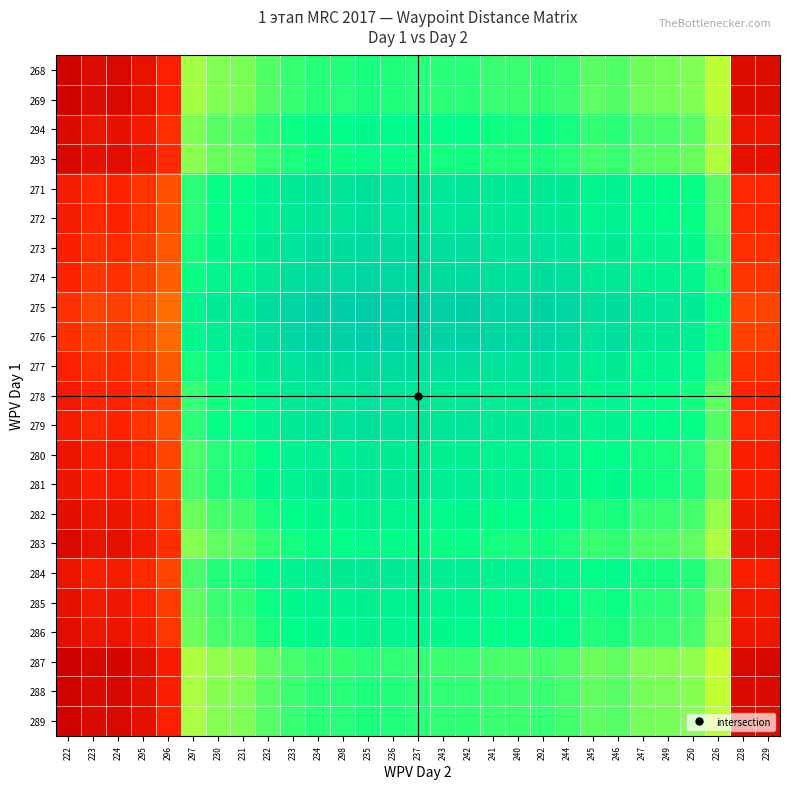

Reading right to left, list all the values displayed in this chart.

268: 229=5091.9	228=5233.4	226=68175.4	250=74823.2	249=75954.7	247=76237.6	246=78783.6	245=77934.9	244=80480.9	292=81471.0	240=80763.8	241=81046.7	242=82178.2	243=82036.8	237=82602.5	236=83168.3	235=83734.1	298=82744.0	234=82602.5	233=81188.1	232=78783.6	231=75389.0	230=74823.2	297=71711.5	296=13861.4	295=7779.3	224=4101.8	223=5091.9	222=1414.4
269: 229=4950.5	228=5091.9	226=68033.9	250=74681.8	249=75813.3	247=76096.2	246=78642.1	245=77793.5	244=80339.5	292=81329.6	240=80622.3	241=80905.2	242=82036.8	243=81895.3	237=82461.1	236=83026.9	235=83592.6	298=82602.5	234=82461.1	233=81046.7	232=78642.1	231=75247.5	230=74681.8	297=71570.0	296=13719.9	295=7637.9	224=3960.4	223=4950.5	222=1273.0
294: 229=8486.6	228=8628.0	226=71570.0	250=78217.8	249=79349.4	247=79632.2	246=82178.2	245=81329.6	244=83875.5	292=84865.6	240=84158.4	241=84441.3	242=85572.8	243=85431.4	237=85997.2	236=86562.9	235=87128.7	298=86138.6	234=85997.2	233=84582.7	232=82178.2	231=78783.6	230=78217.8	297=75106.1	296=17256.0	295=11174.0	224=7496.5	223=8486.6	222=4809.1
293: 229=7213.6	228=7355.0	226=70297.0	250=76944.8	249=78076.4	247=78359.3	246=80905.2	245=80056.6	244=82602.5	292=83592.6	240=82885.4	241=83168.3	242=84299.9	243=84158.4	237=84724.2	236=85290.0	235=85855.7	298=84865.6	234=84724.2	233=83309.8	232=80905.2	231=77510.6	230=76944.8	297=73833.1	296=15983.0	295=9901.0	224=6223.5	223=7213.6	222=3536.1
271: 229=15417.3	228=15558.7	226=78500.7	250=85148.5	249=86280.1	247=86562.9	246=89108.9	245=88260.3	244=90806.2	292=91796.3	240=91089.1	241=91372.0	242=92503.5	243=92362.1	237=92927.9	236=93493.6	235=94059.4	298=93069.3	234=92927.9	233=91513.4	232=89108.9	231=85714.3	230=85148.5	297=82036.8	296=24186.7	295=18104.7	224=14427.2	223=15417.3	222=11739.7
272: 229=15417.3	228=15558.7	226=78500.7	250=85148.5	249=86280.1	247=86562.9	246=89108.9	245=88260.3	244=90806.2	292=91796.3	240=91089.1	241=91372.0	242=92503.5	243=92362.1	237=92927.9	236=93493.6	235=94059.4	298=93069.3	234=92927.9	233=91513.4	232=89108.9	231=85714.3	230=85148.5	297=82036.8	296=24186.7	295=18104.7	224=14427.2	223=15417.3	222=11739.7
273: 229=17114.6	228=17256.0	226=80198.0	250=86845.8	249=87977.4	247=88260.3	246=90806.2	245=89957.6	244=92503.5	292=93493.6	240=92786.4	241=93069.3	242=94200.8	243=94059.4	237=94625.2	236=95190.9	235=95756.7	298=94766.6	234=94625.2	233=93210.7	232=90806.2	231=87411.6	230=86845.8	297=83734.1	296=25884.0	295=19802.0	224=16124.5	223=17114.6	222=13437.1
274: 229=18246.1	228=18387.6	226=81329.6	250=87977.4	249=89108.9	247=89391.8	246=91937.8	245=91089.1	244=93635.1	292=94625.2	240=93918.0	241=94200.8	242=95332.4	243=95190.9	237=95756.7	236=96322.5	235=96888.3	298=95898.2	234=95756.7	233=94342.3	232=91937.8	231=88543.1	230=87977.4	297=84865.6	296=27015.6	295=20933.5	224=17256.0	223=18246.1	222=14568.6
275: 229=21357.9	228=21499.3	226=84441.3	250=91089.1	249=92220.7	247=92503.5	246=95049.5	245=94200.8	244=96746.8	292=97736.9	240=97029.7	241=97312.6	242=98444.1	243=98302.7	237=98868.5	236=99434.2	235=100000.0	298=99009.9	234=98868.5	233=97454.0	232=95049.5	231=91654.9	230=91089.1	297=87977.4	296=30127.3	295=24045.3	224=20367.8	223=21357.9	222=17680.3
276: 229=20650.6	228=20792.1	226=83734.1	250=90381.9	249=91513.4	247=91796.3	246=94342.3	245=93493.6	244=96039.6	292=97029.7	240=96322.5	241=96605.4	242=97736.9	243=97595.5	237=98161.2	236=98727.0	235=99292.8	298=98302.7	234=98161.2	233=96746.8	232=94342.3	231=90947.7	230=90381.9	297=87270.2	296=29420.1	295=23338.0	224=19660.5	223=20650.6	222=16973.1
277: 229=17256.0	228=17397.5	226=80339.5	250=86987.3	249=88118.8	247=88401.7	246=90947.7	245=90099.0	244=92645.0	292=93635.1	240=92927.9	241=93210.7	242=94342.3	243=94200.8	237=94766.6	236=95332.4	235=95898.2	298=94908.1	234=94766.6	233=93352.2	232=90947.7	231=87553.0	230=86987.3	297=83875.5	296=26025.5	295=19943.4	224=16265.9	223=17256.0	222=13578.5
278: 229=14568.6	228=14710.0	226=77652.1	250=84299.9	249=85431.4	247=85714.3	246=88260.3	245=87411.6	244=89957.6	292=90947.7	240=90240.5	241=90523.3	242=91654.9	243=91513.4	237=92079.2	236=92645.0	235=93210.7	298=92220.7	234=92079.2	233=90664.8	232=88260.3	231=84865.6	230=84299.9	297=81188.1	296=23338.0	295=17256.0	224=13578.5	223=14568.6	222=10891.1
279: 229=15558.7	228=15700.1	226=78642.1	250=85290.0	249=86421.5	247=86704.4	246=89250.4	245=88401.7	244=90947.7	292=91937.8	240=91230.6	241=91513.4	242=92645.0	243=92503.5	237=93069.3	236=93635.1	235=94200.8	298=93210.7	234=93069.3	233=91654.9	232=89250.4	231=85855.7	230=85290.0	297=82178.2	296=24328.1	295=18246.1	224=14568.6	223=15558.7	222=11881.2
280: 229=12729.8	228=12871.3	226=75813.3	250=82461.1	249=83592.6	247=83875.5	246=86421.5	245=85572.8	244=88118.8	292=89108.9	240=88401.7	241=88684.6	242=89816.1	243=89674.7	237=90240.5	236=90806.2	235=91372.0	298=90381.9	234=90240.5	233=88826.0	232=86421.5	231=83026.9	230=82461.1	297=79349.4	296=21499.3	295=15417.3	224=11739.7	223=12729.8	222=9052.3
281: 229=13154.2	228=13295.6	226=76237.6	250=82885.4	249=84017.0	247=84299.9	246=86845.8	245=85997.2	244=88543.1	292=89533.2	240=88826.0	241=89108.9	242=90240.5	243=90099.0	237=90664.8	236=91230.6	235=91796.3	298=90806.2	234=90664.8	233=89250.4	232=86845.8	231=83451.2	230=82885.4	297=79773.7	296=21923.6	295=15841.6	224=12164.1	223=13154.2	222=9476.7
282: 229=10042.4	228=10183.9	226=73125.9	250=79773.7	249=80905.2	247=81188.1	246=83734.1	245=82885.4	244=85431.4	292=86421.5	240=85714.3	241=85997.2	242=87128.7	243=86987.3	237=87553.0	236=88118.8	235=88684.6	298=87694.5	234=87553.0	233=86138.6	232=83734.1	231=80339.5	230=79773.7	297=76662.0	296=18811.9	295=12729.8	224=9052.3	223=10042.4	222=6364.9
283: 229=7920.8	228=8062.2	226=71004.2	250=77652.1	249=78783.6	247=79066.5	246=81612.4	245=80763.8	244=83309.8	292=84299.9	240=83592.6	241=83875.5	242=85007.1	243=84865.6	237=85431.4	236=85997.2	235=86562.9	298=85572.8	234=85431.4	233=84017.0	232=81612.4	231=78217.8	230=77652.1	297=74540.3	296=16690.2	295=10608.2	224=6930.7	223=7920.8	222=4243.3
284: 229=13012.7	228=13154.2	226=76096.2	250=82744.0	249=83875.5	247=84158.4	246=86704.4	245=85855.7	244=88401.7	292=89391.8	240=88684.6	241=88967.5	242=90099.0	243=89957.6	237=90523.3	236=91089.1	235=91654.9	298=90664.8	234=90523.3	233=89108.9	232=86704.4	231=83309.8	230=82744.0	297=79632.2	296=21782.2	295=15700.1	224=12022.6	223=13012.7	222=9335.2
285: 229=11032.5	228=11174.0	226=74116.0	250=80763.8	249=81895.3	247=82178.2	246=84724.2	245=83875.5	244=86421.5	292=87411.6	240=86704.4	241=86987.3	242=88118.8	243=87977.4	237=88543.1	236=89108.9	235=89674.7	298=88684.6	234=88543.1	233=87128.7	232=84724.2	231=81329.6	230=80763.8	297=77652.1	296=19802.0	295=13719.9	224=10042.4	223=11032.5	222=7355.0
286: 229=9901.0	228=10042.4	226=72984.4	250=79632.2	249=80763.8	247=81046.7	246=83592.6	245=82744.0	244=85290.0	292=86280.1	240=85572.8	241=85855.7	242=86987.3	243=86845.8	237=87411.6	236=87977.4	235=88543.1	298=87553.0	234=87411.6	233=85997.2	232=83592.6	231=80198.0	230=79632.2	297=76520.5	296=18670.4	295=12588.4	224=8910.9	223=9901.0	222=6223.5
287: 229=3677.5	228=3819.0	226=66761.0	250=73408.8	249=74540.3	247=74823.2	246=77369.2	245=76520.5	244=79066.5	292=80056.6	240=79349.4	241=79632.2	242=80763.8	243=80622.3	237=81188.1	236=81753.9	235=82319.7	298=81329.6	234=81188.1	233=79773.7	232=77369.2	231=73974.5	230=73408.8	297=70297.0	296=12447.0	295=6364.9	224=2687.4	223=3677.5	222=0.0
288: 229=4667.6	228=4809.1	226=67751.1	250=74398.9	249=75530.4	247=75813.3	246=78359.3	245=77510.6	244=80056.6	292=81046.7	240=80339.5	241=80622.3	242=81753.9	243=81612.4	237=82178.2	236=82744.0	235=83309.8	298=82319.7	234=82178.2	233=80763.8	232=78359.3	231=74964.6	230=74398.9	297=71287.1	296=13437.1	295=7355.0	224=3677.5	223=4667.6	222=990.1
289: 229=4809.1	228=4950.5	226=67892.5	250=74540.3	249=75671.9	247=75954.7	246=78500.7	245=77652.1	244=80198.0	292=81188.1	240=80480.9	241=80763.8	242=81895.3	243=81753.9	237=82319.7	236=82885.4	235=83451.2	298=82461.1	234=82319.7	233=80905.2	232=78500.7	231=75106.1	230=74540.3	297=71428.6	296=13578.5	295=7496.5	224=3819.0	223=4809.1	222=1131.5